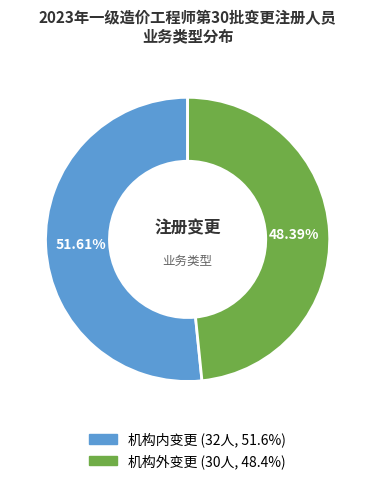

Which category has the smallest portion of the pie?

机构外变更